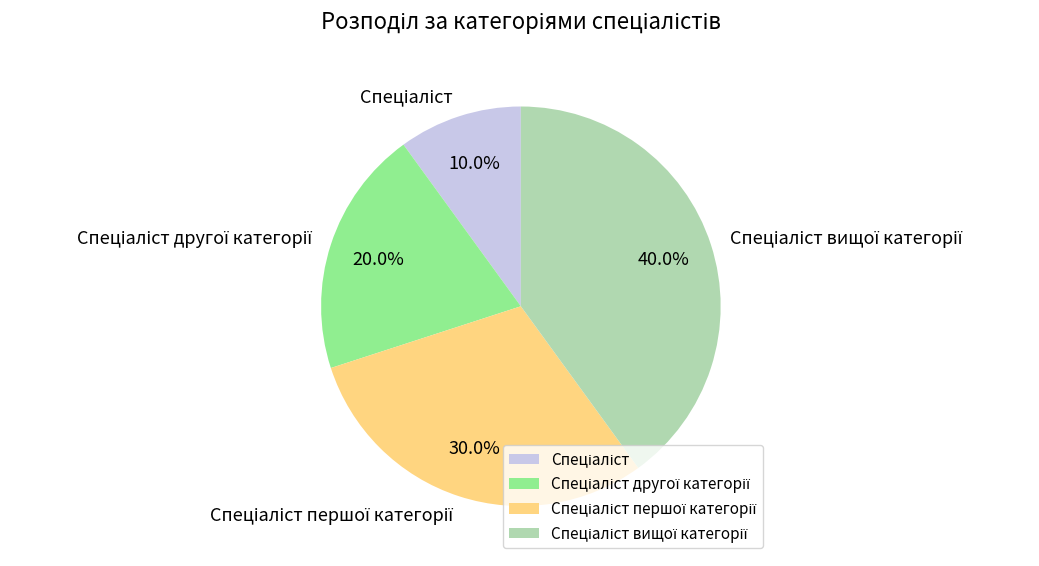

Does any single category account for the majority?

No